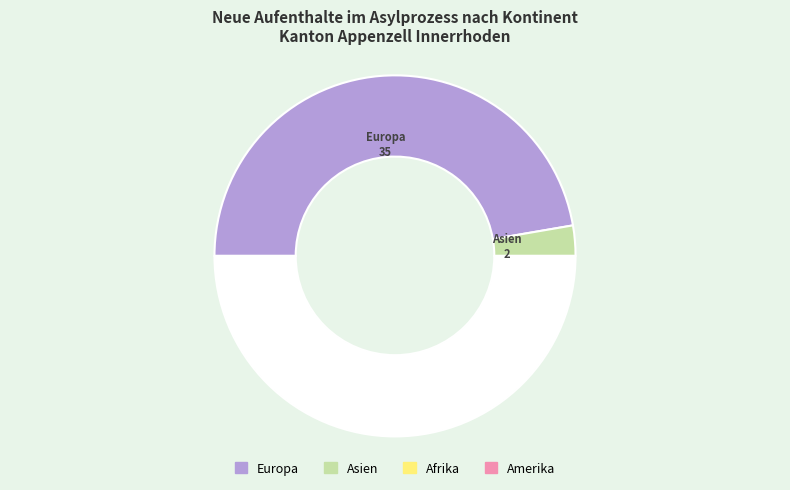

Count the number of slices in the pie.

3